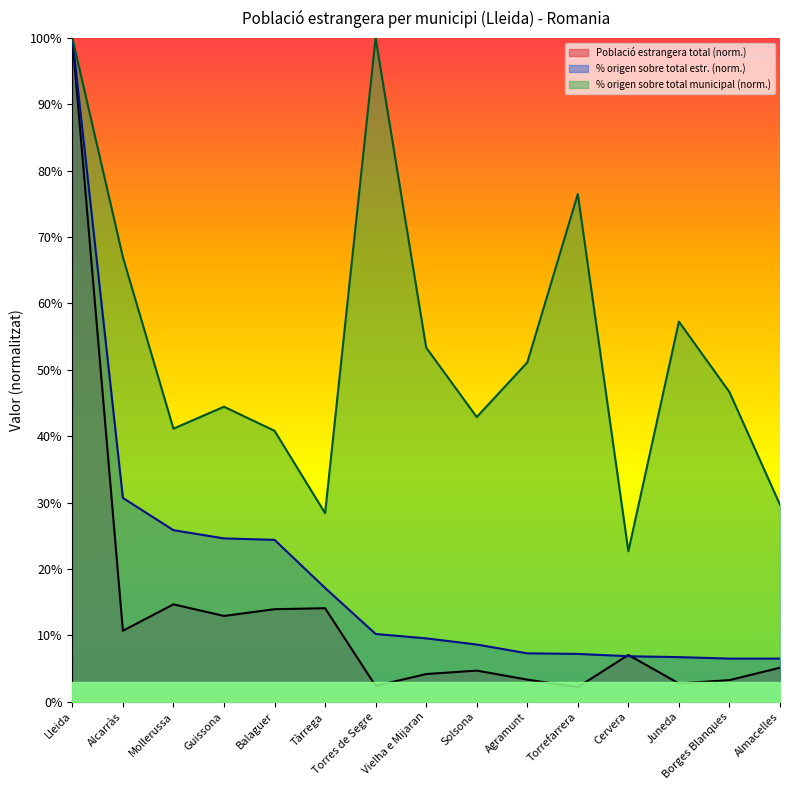

Does the chart have visible grid lines?

No